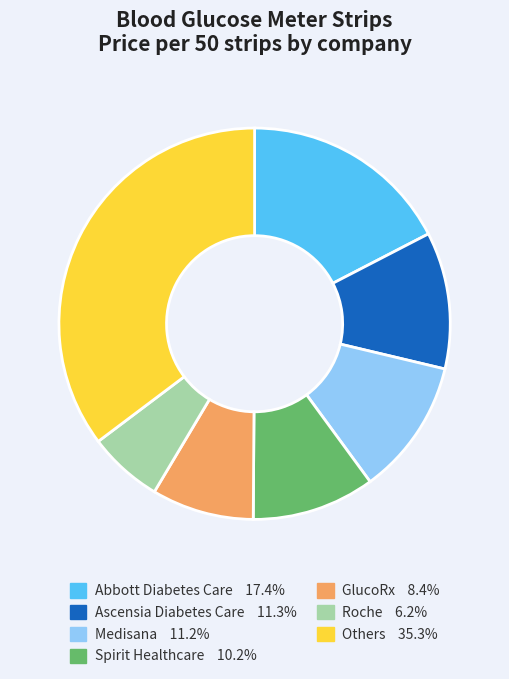

Does any single category account for the majority?

No